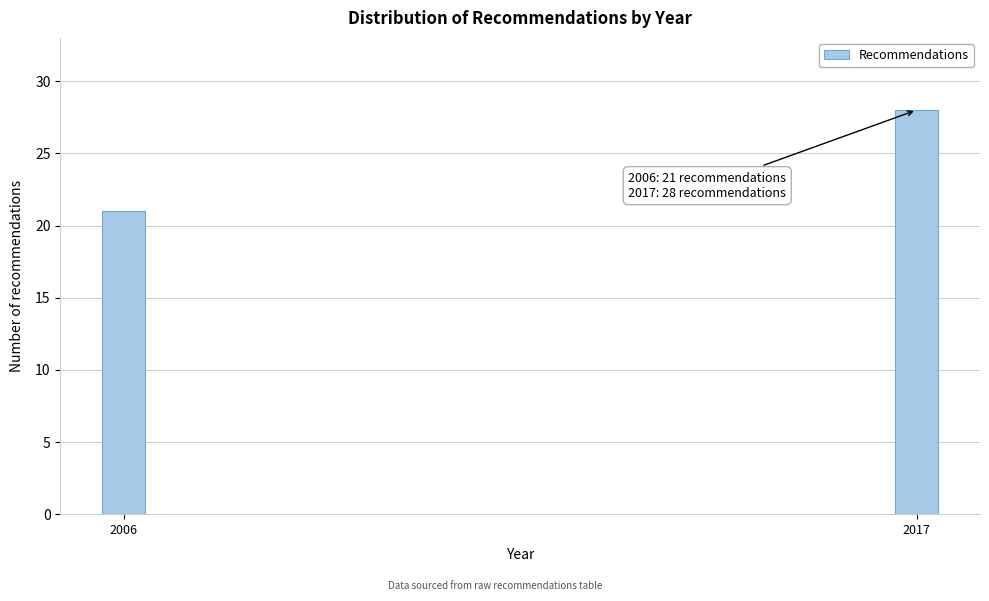

Reading right to left, extract all data points from this chart.

2017=28	2006=21